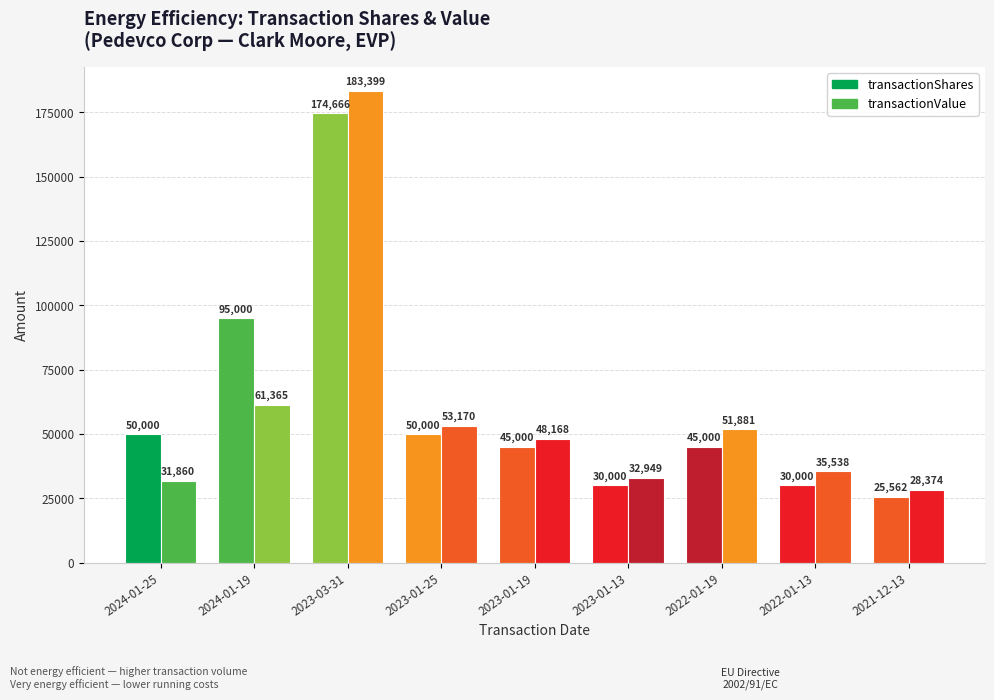

Are the bars horizontal?

No